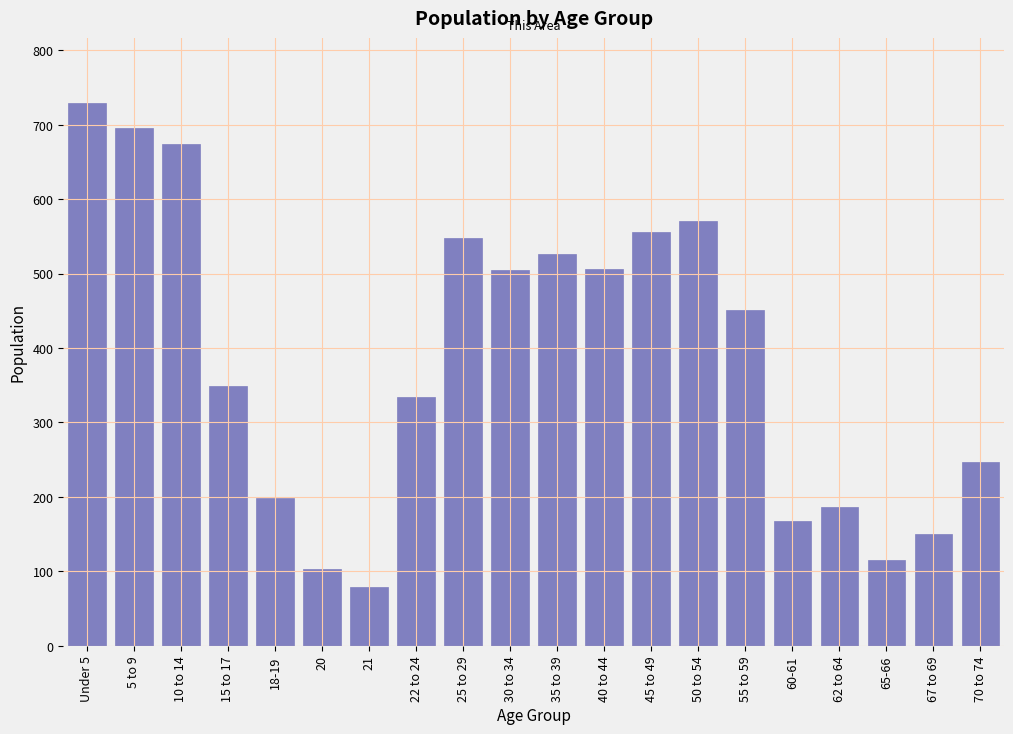

Which has a higher value, 65-66 or 60-61?

60-61